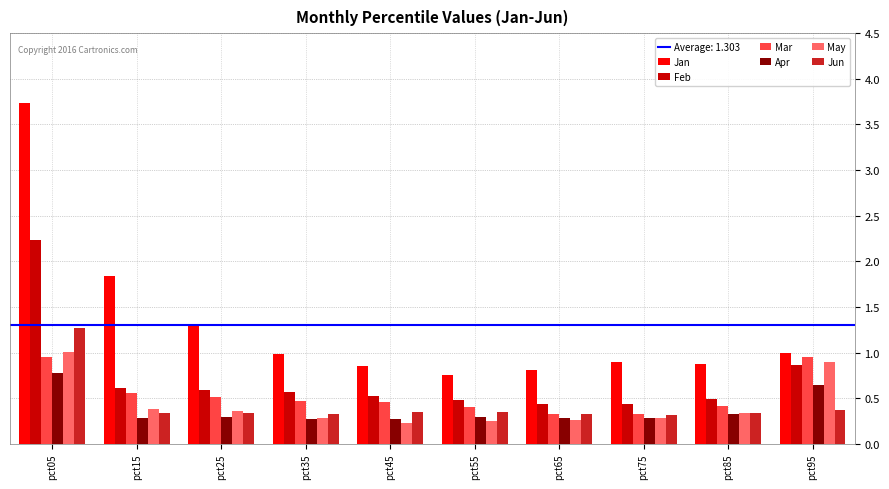

Is the value of Feb at pct95 greater than the value of Jun at pct15?

Yes